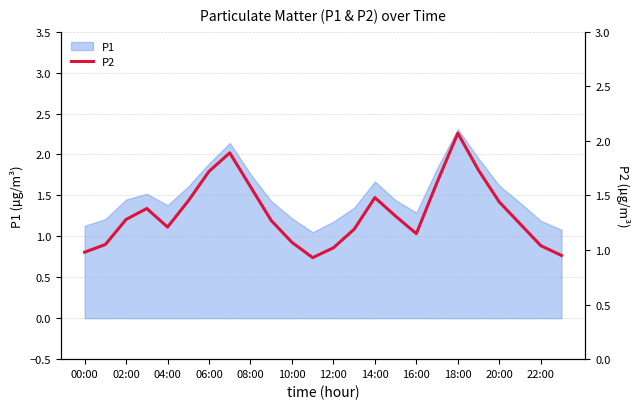

Approximately how many times larger is the value at 22 compared to 17?

0.6